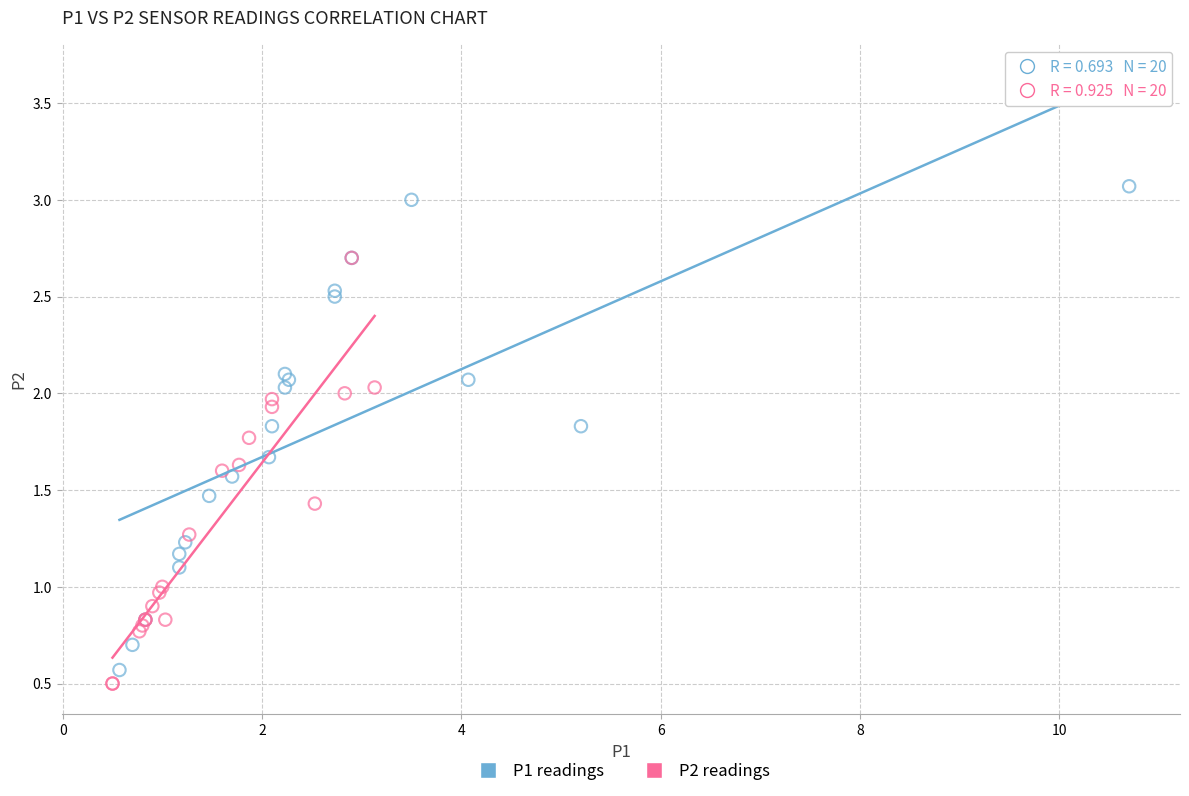

Which series has the widest spread of Y values?

P1 readings